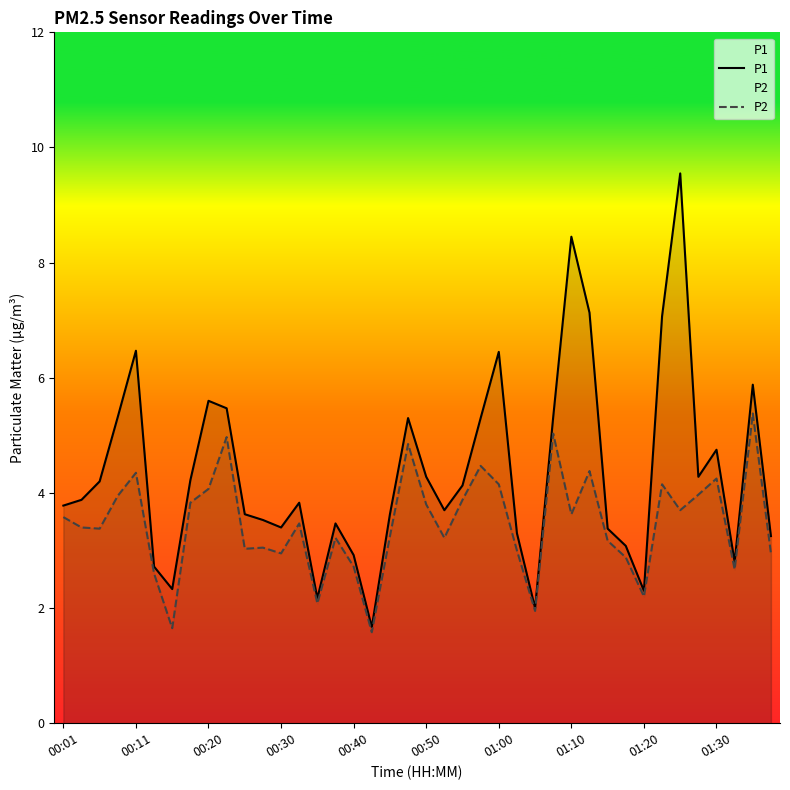

At 15, list the series in order from largest to smallest.

P1, P2